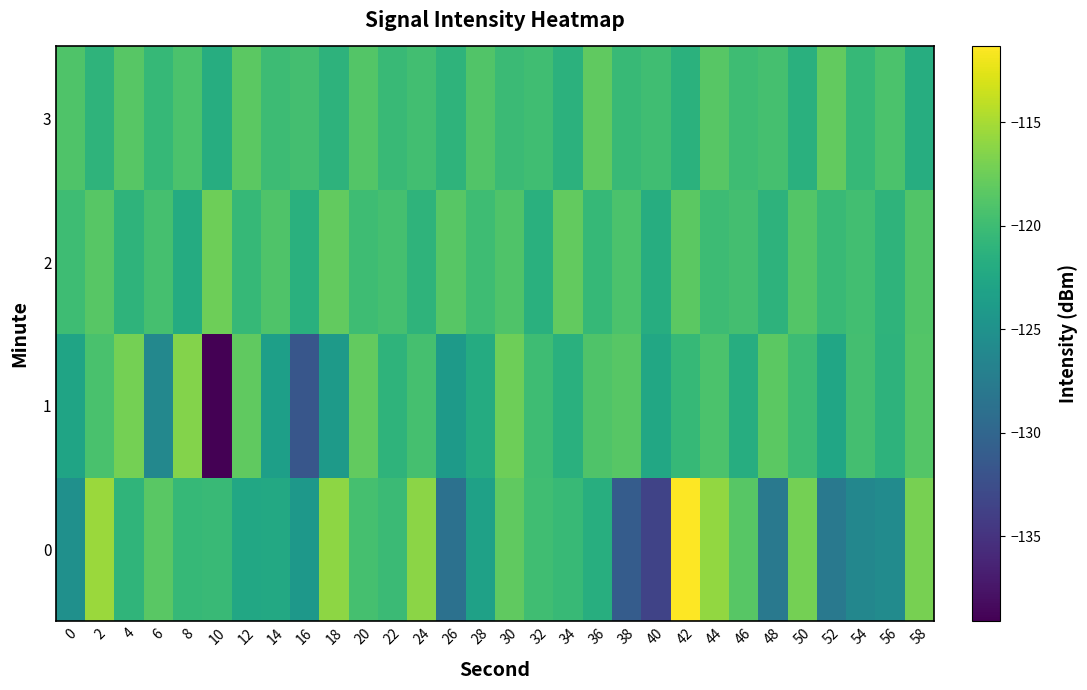

Which series has the widest spread of values?

1